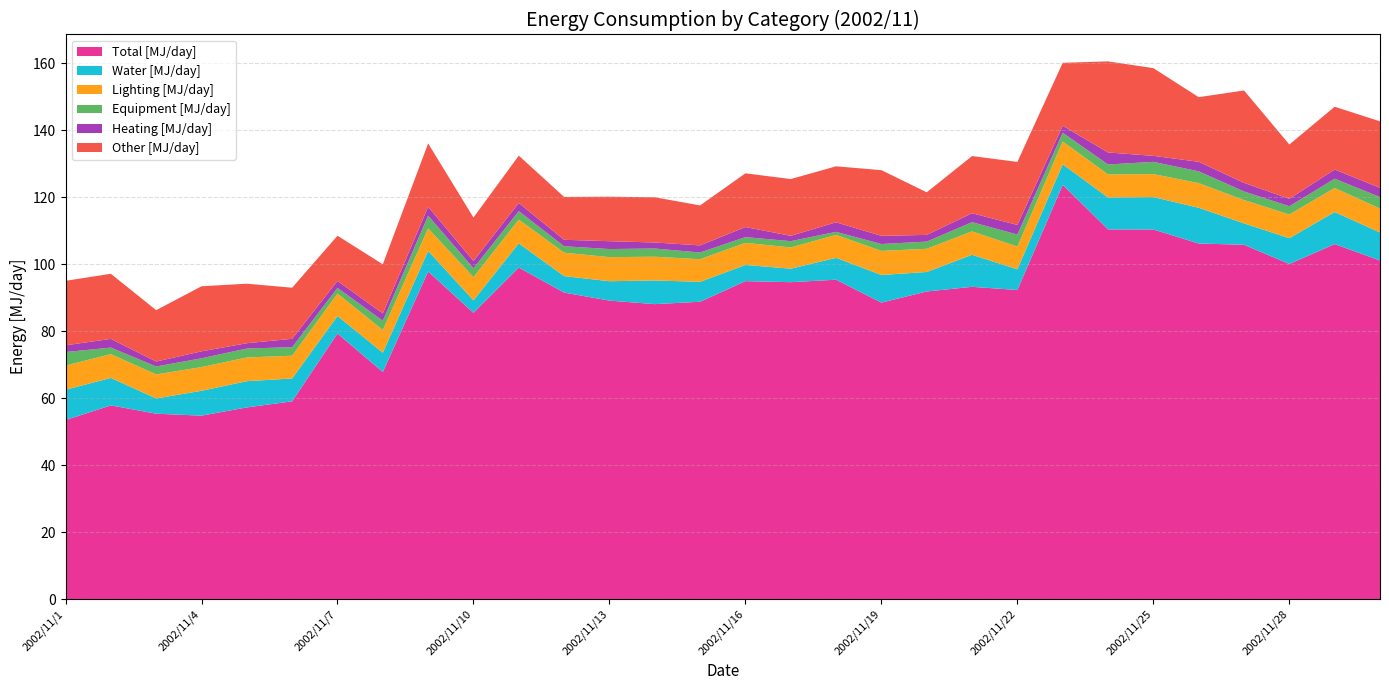

Reading right to left, what are all the values shown in this chart?

Total [MJ/day]: 101.1	106.0	100.1	105.8	106.2	110.4	110.4	123.7	92.3	93.3	91.9	88.6	95.4	94.6	95.0	88.8	88.1	89.1	91.5	99.0	85.5	97.8	67.8	79.3	59.1	57.2	54.8	55.4	57.9	53.5
Water [MJ/day]: 8.4	9.6	7.7	6.4	10.7	9.7	9.5	6.1	6.2	9.6	5.8	8.3	6.5	4.0	4.8	6.0	7.1	5.8	4.9	7.2	3.7	6.1	5.8	5.2	6.8	7.8	7.4	4.6	8.2	9.0
Lighting [MJ/day]: 7.1	7.2	7.1	7.0	7.4	6.9	6.9	6.8	6.8	7.0	6.9	7.2	6.9	6.3	6.6	6.8	7.1	7.2	7.0	7.1	6.9	6.7	6.8	6.7	6.8	7.1	7.1	7.2	7.1	7.2
Equipment [MJ/day]: 3.4	2.8	2.5	2.6	3.5	3.7	3.0	2.6	3.6	2.8	2.1	2.1	0.9	1.9	1.7	2.0	2.5	2.4	1.9	2.5	2.7	3.8	2.8	1.7	2.6	2.7	2.6	2.4	2.0	4.0
Heating [MJ/day]: 2.8	2.7	2.2	2.6	2.8	1.8	3.6	2.1	2.9	2.7	2.0	2.4	2.9	1.6	3.0	2.1	1.8	2.3	1.9	2.4	2.2	2.6	2.2	2.1	2.5	1.6	2.1	1.5	2.6	2.0
Other [MJ/day]: 19.9	18.8	16.2	27.6	19.3	26.2	27.2	18.8	18.8	17.1	12.7	19.6	16.7	17.0	16.0	11.9	13.5	13.3	12.8	14.1	13.0	18.9	14.7	13.5	15.3	17.8	19.4	15.3	19.4	19.3